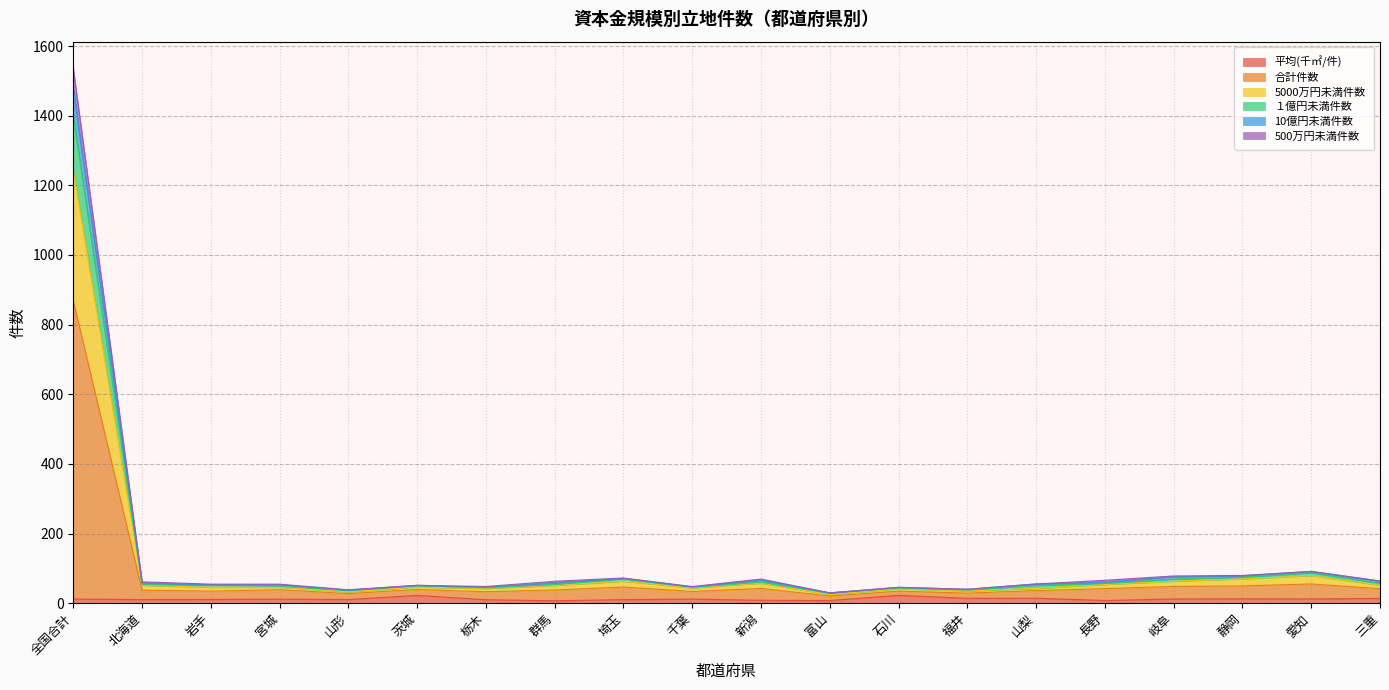

The 500万円未満件数 series shows 60.9 at 群馬. True or false?

False